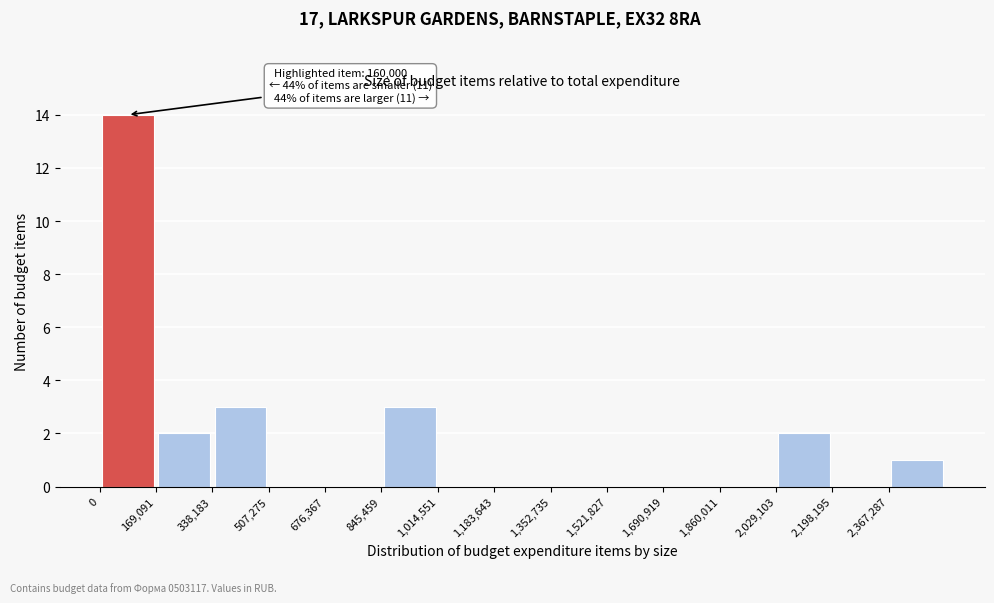

Which range on the x-axis has the tallest bar?

0 to 160000